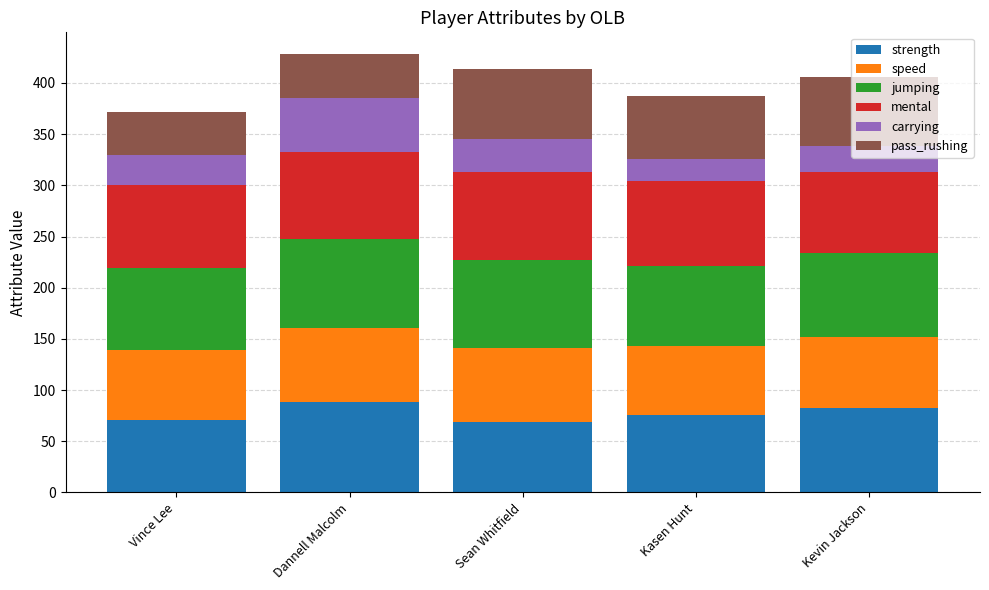

The strength series shows 25 at Sean Whitfield. True or false?

False